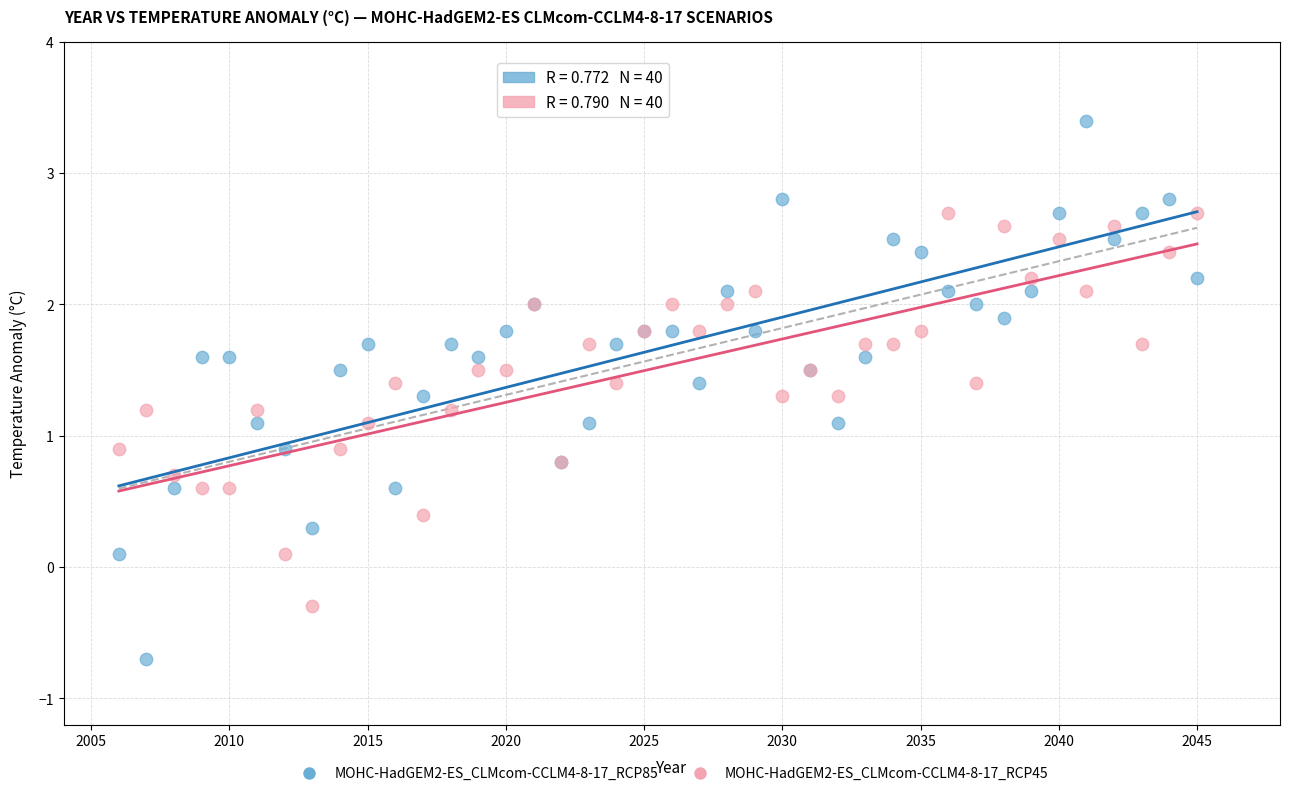

Which series has the largest Y range (max minus min)?

MOHC-HadGEM2-ES_CLMcom-CCLM4-8-17_RCP85